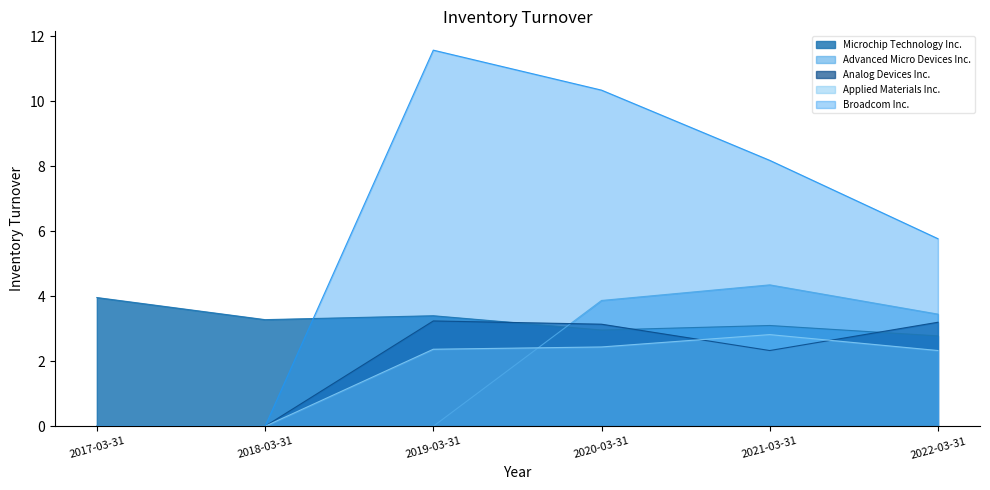

At which category does the chart reach its minimum across all series?

2017-03-31